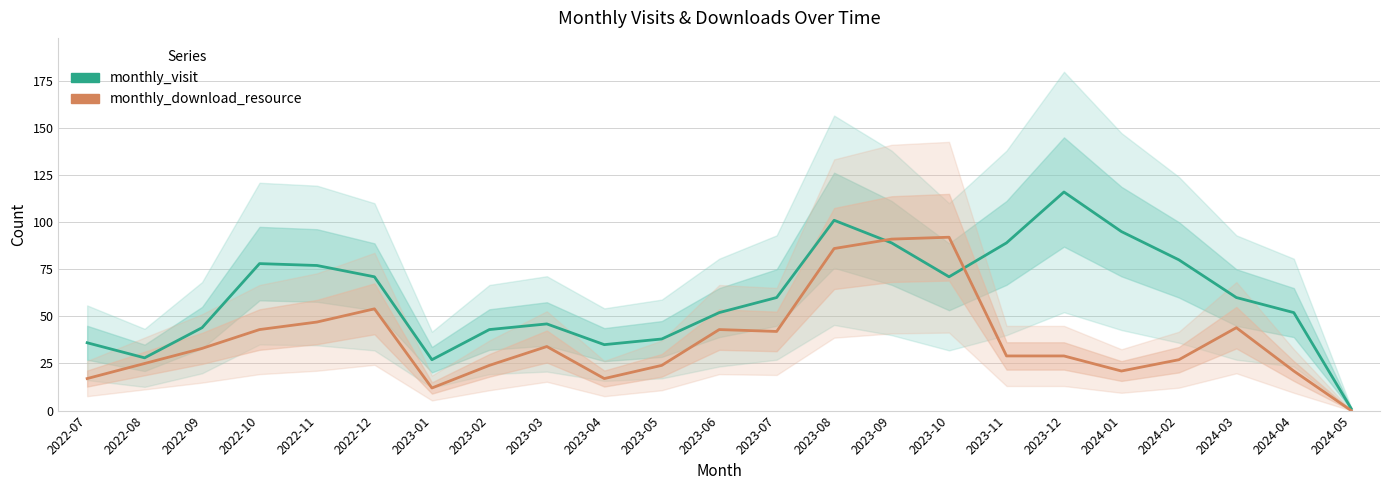

Reading left to right, list all the values displayed in this chart.

monthly_visit: 2022-07=36	2022-08=28	2022-09=44	2022-10=78	2022-11=77	2022-12=71	2023-01=27	2023-02=43	2023-03=46	2023-04=35	2023-05=38	2023-06=52	2023-07=60	2023-08=101	2023-09=89	2023-10=71	2023-11=89	2023-12=116	2024-01=95	2024-02=80	2024-03=60	2024-04=52	2024-05=1
monthly_download_resource: 2022-07=17	2022-08=25	2022-09=33	2022-10=43	2022-11=47	2022-12=54	2023-01=12	2023-02=24	2023-03=34	2023-04=17	2023-05=24	2023-06=43	2023-07=42	2023-08=86	2023-09=91	2023-10=92	2023-11=29	2023-12=29	2024-01=21	2024-02=27	2024-03=44	2024-04=21	2024-05=0